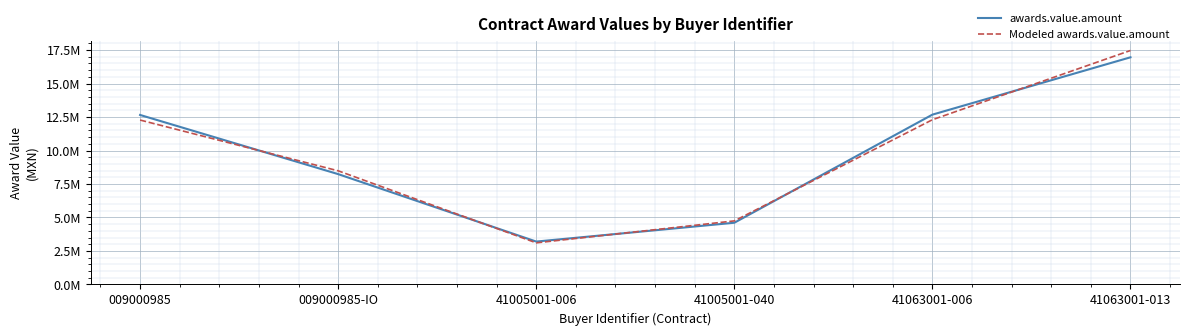

True or false: awards.value.amount has a value of 1771371.4 at 41005001-006.

False